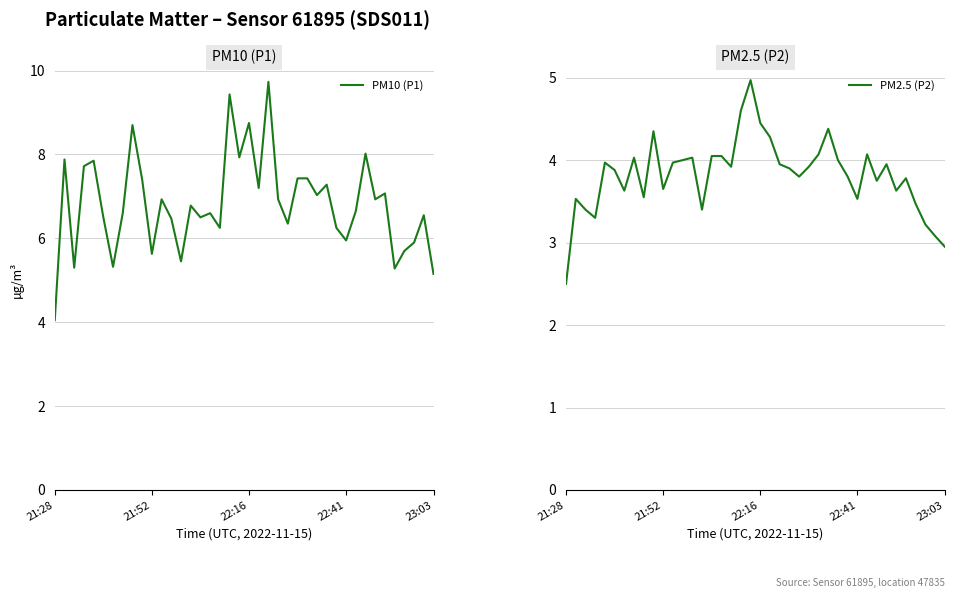

The PM10 (P1) series shows 3.1 at 22:16. True or false?

False